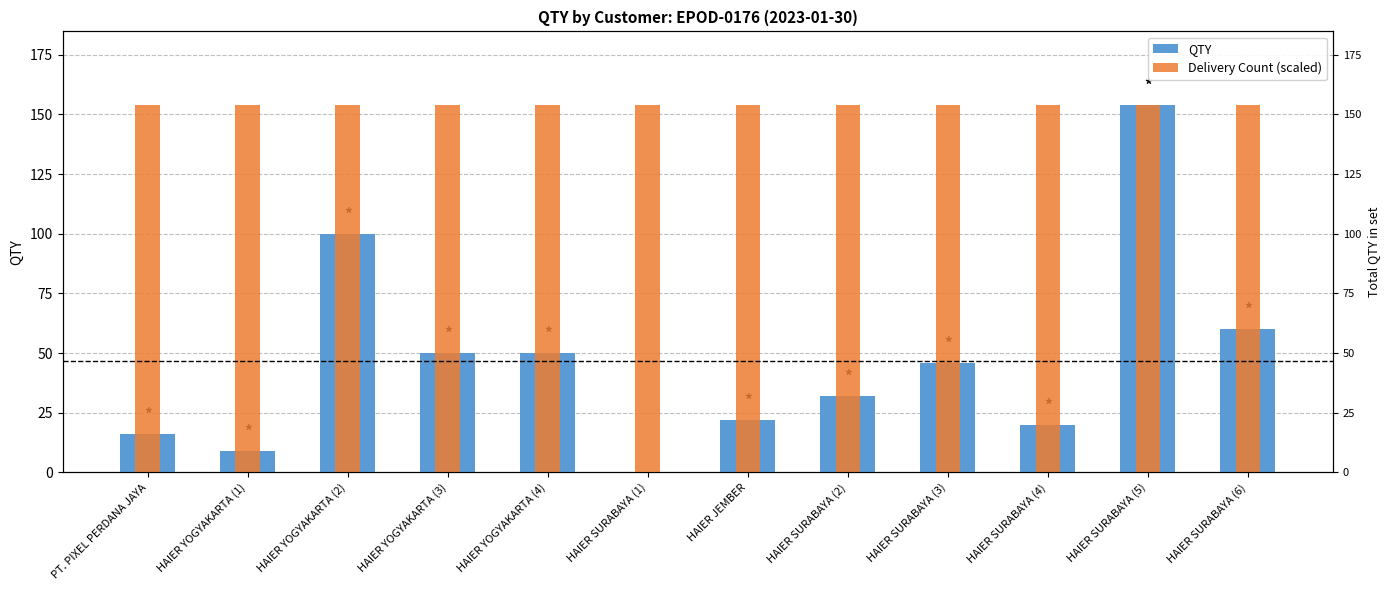

Which series has the largest total across all categories?

Delivery Count (scaled)